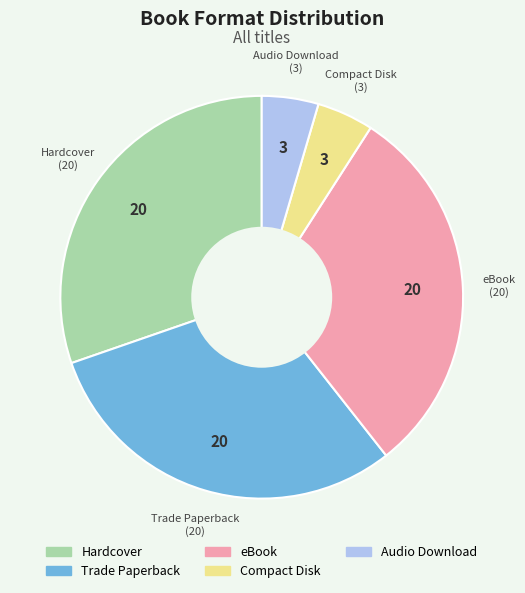

Combined, do eBook and Compact Disk account for over 50%?

No